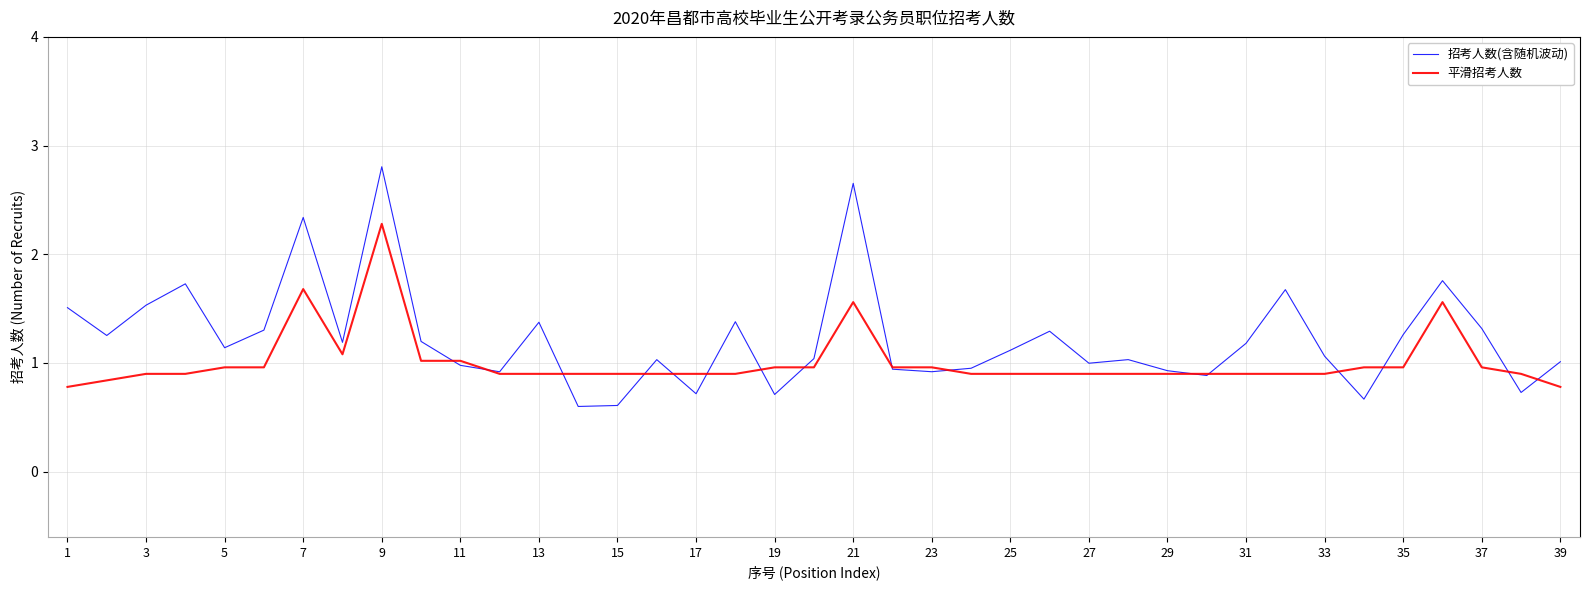

Which series has the largest total across all categories?

招考人数(含随机波动)